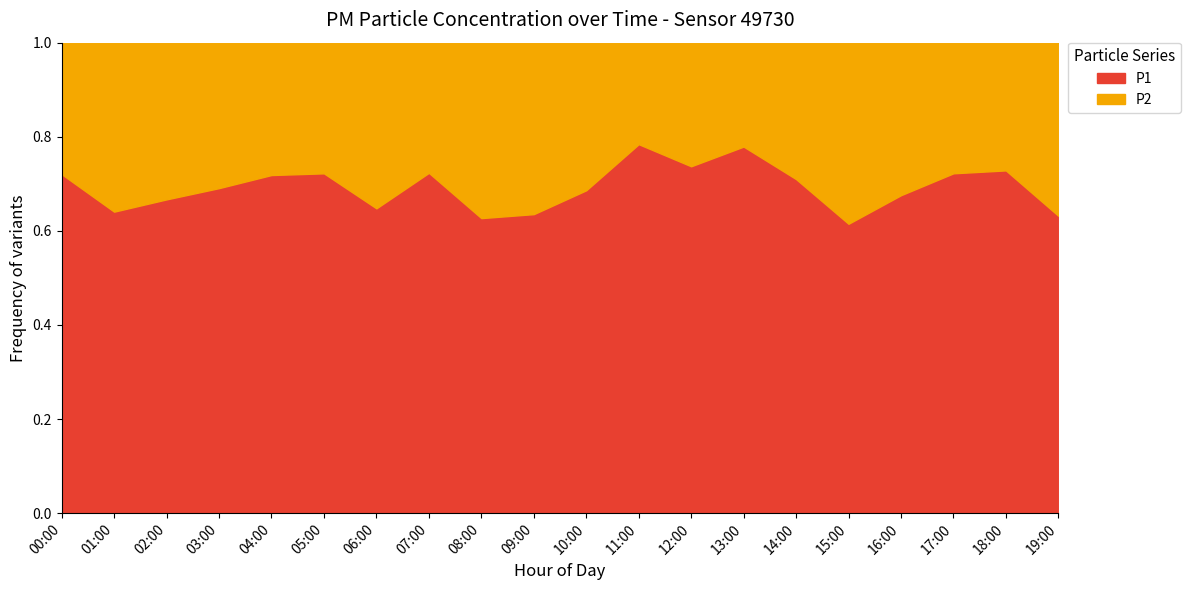

What is the label of the 12th point from the left?

11:00